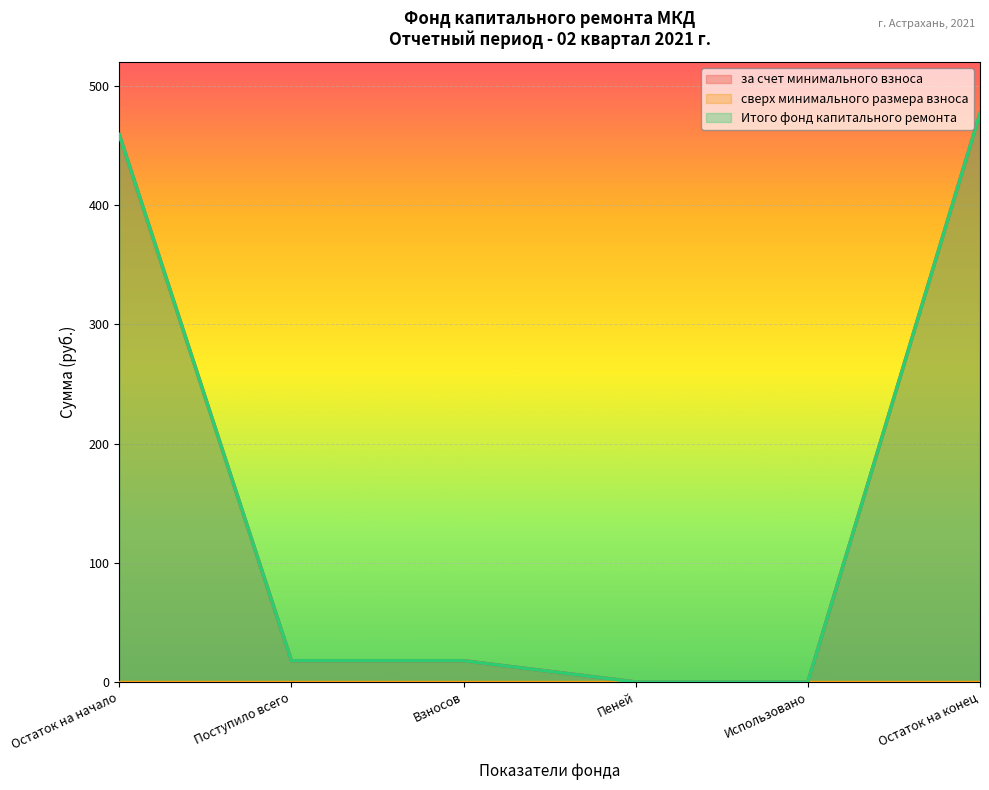

What is the value of the Итого фонд капитального ремонта point at the 6th from the left?

476.9